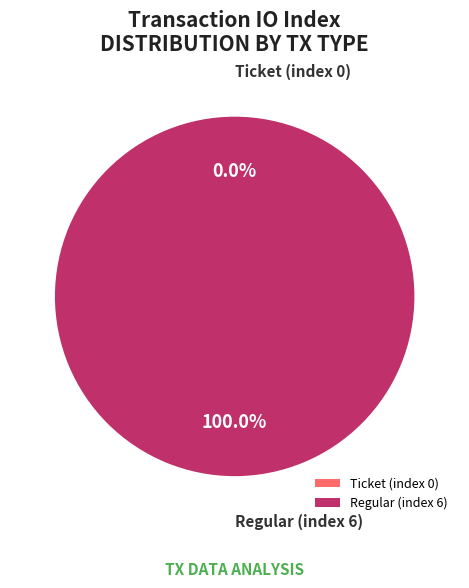

Is it true that Regular (index 6) is 100% of the pie?

True